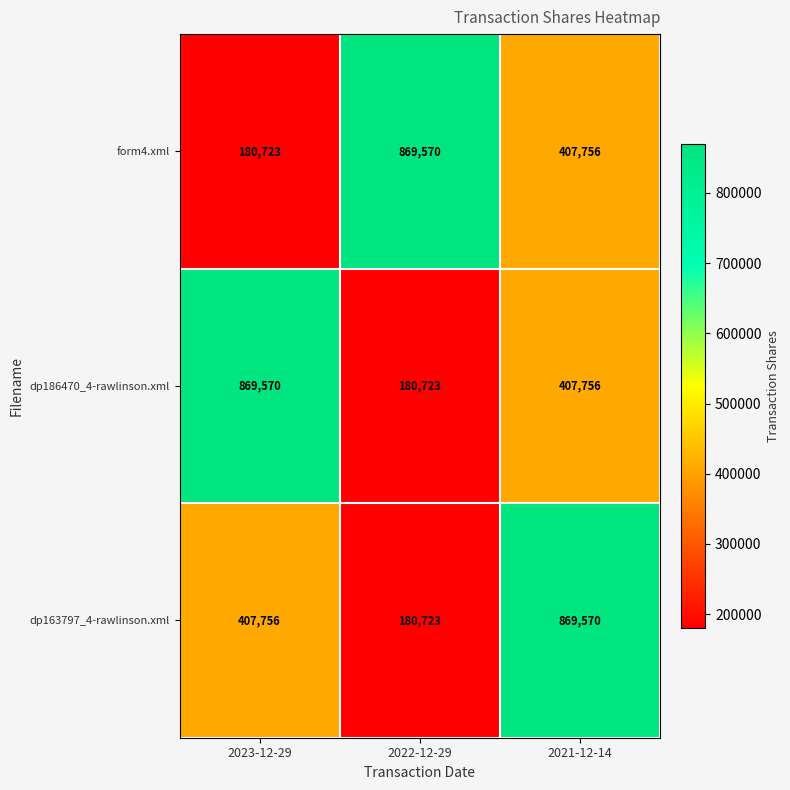

At which category is the sum across all series the highest?

2021-12-14